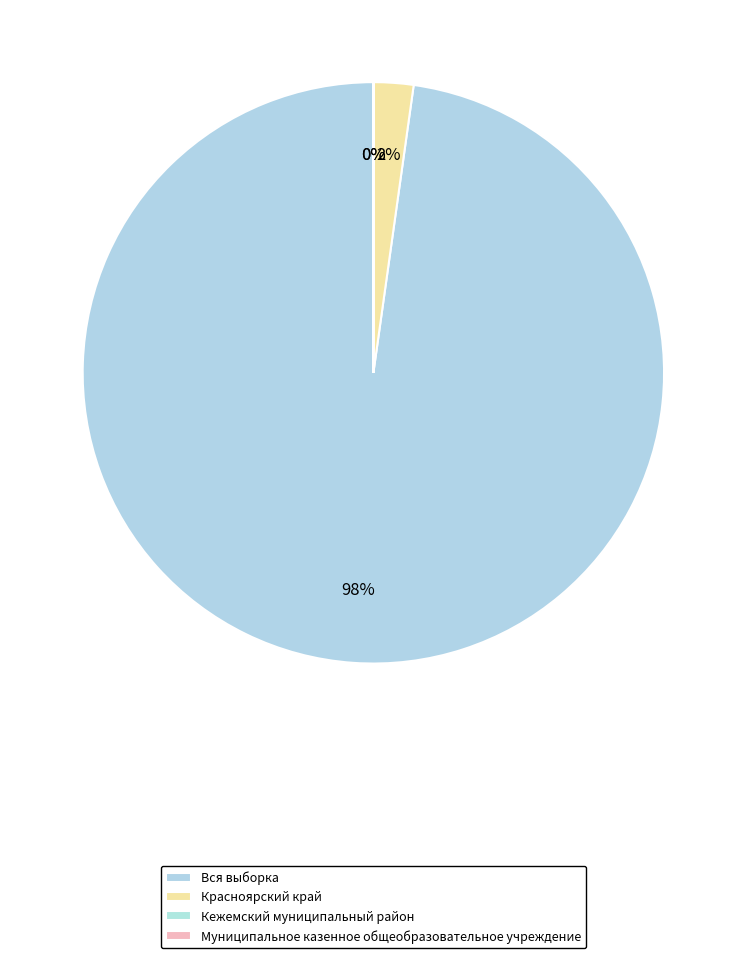

Is there a majority slice in this chart?

Yes